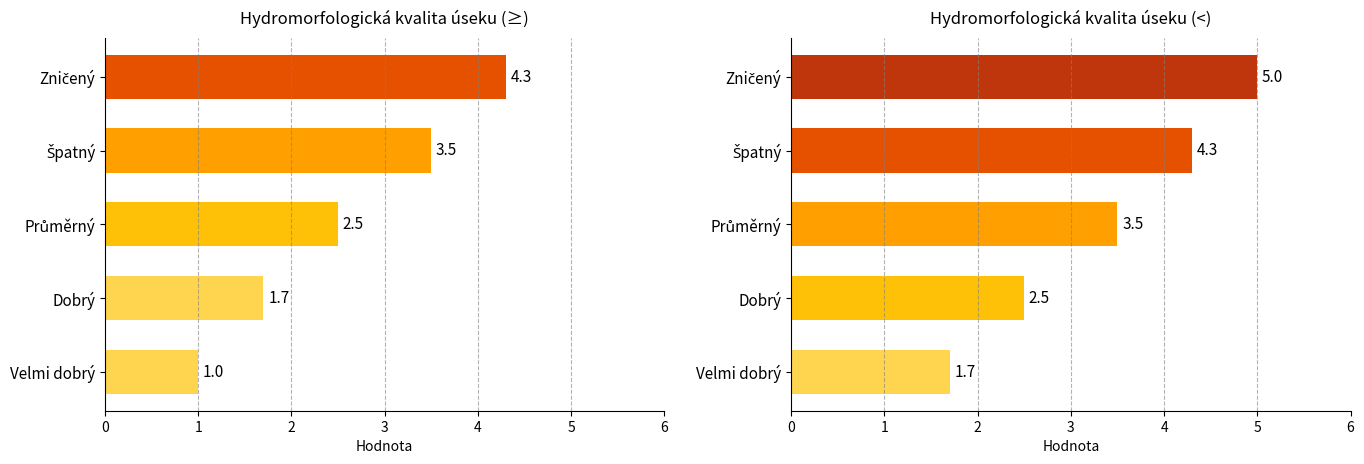

Which series changed the most between Velmi dobrý and Dobrý?

<